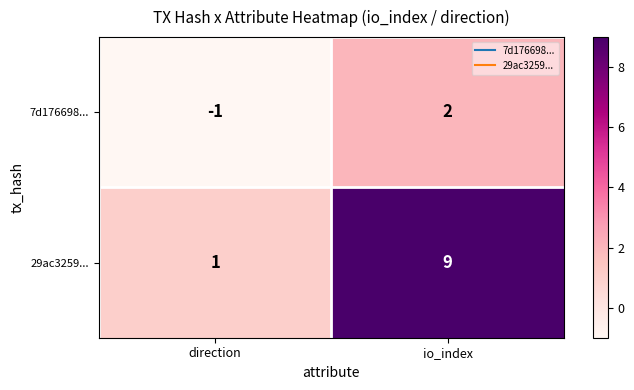

The 29ac3259... series shows 4 at io_index. True or false?

False